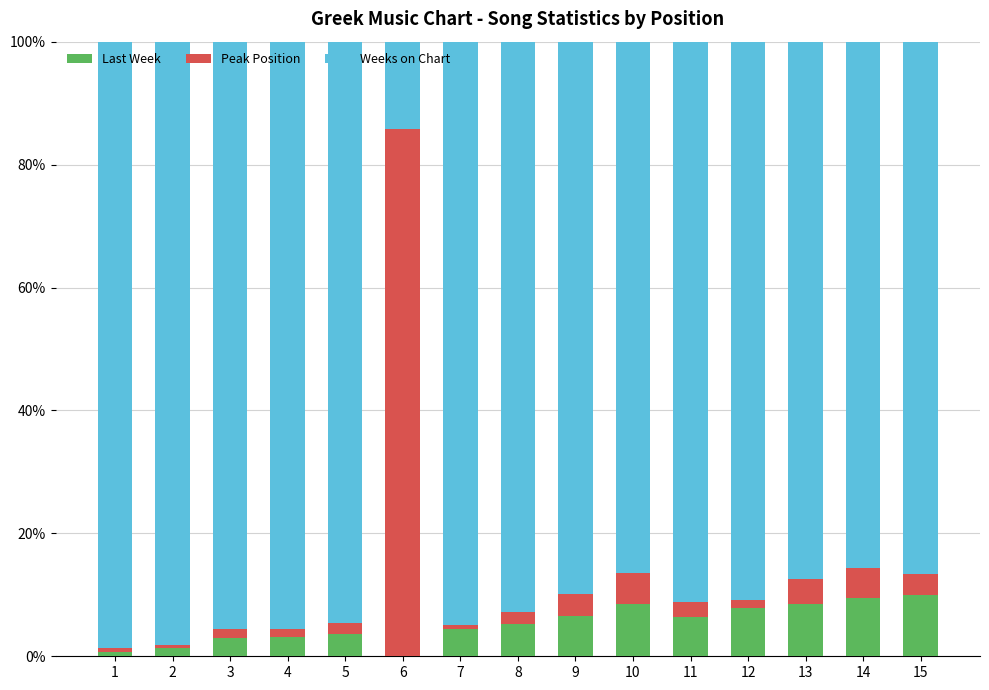

The Last Week series shows 4.5 at 7. True or false?

True